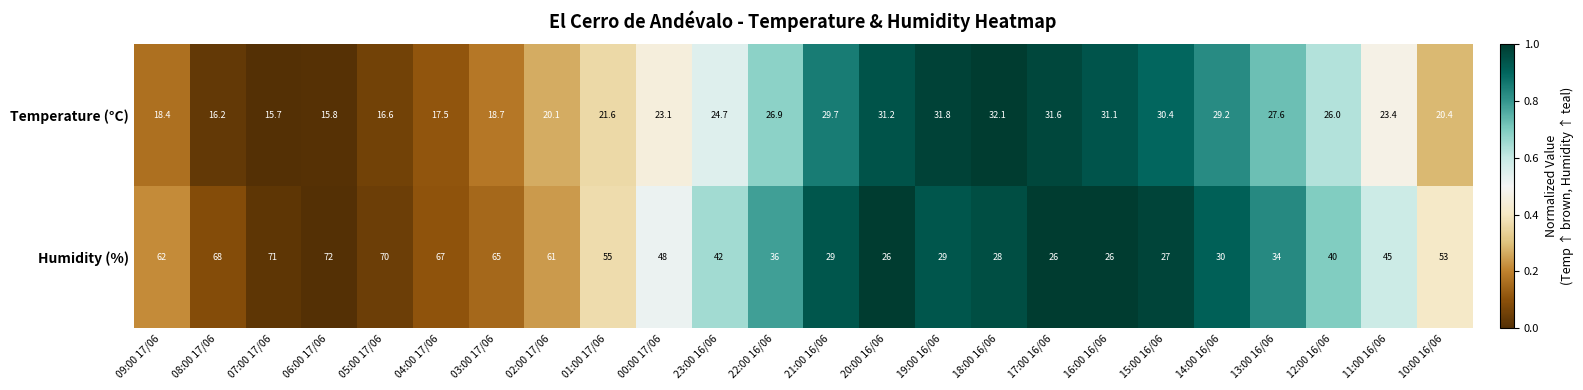

What is the difference between the second highest and minimum values in the Temperature (°C) series?

16.1